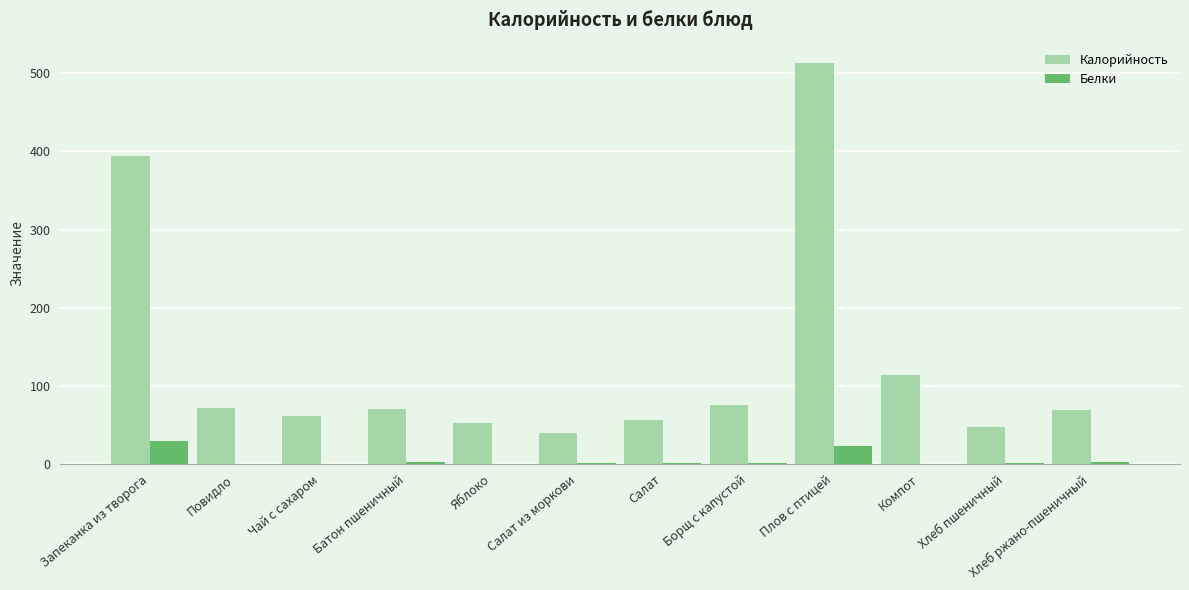

What are all the series names shown in the legend?

Калорийность, Белки